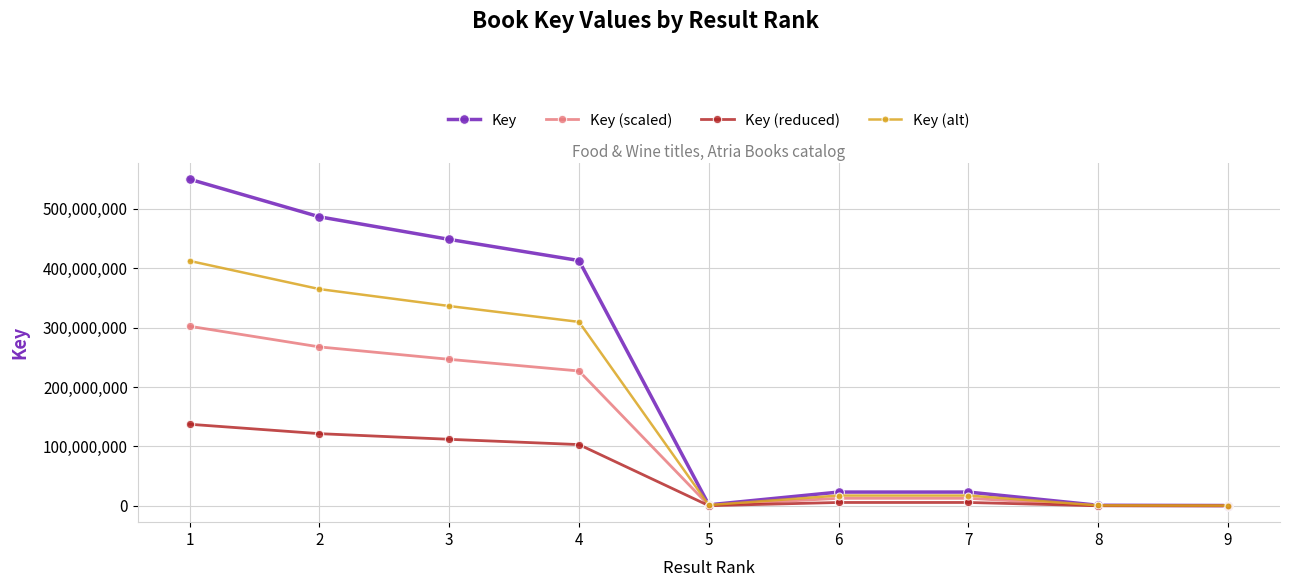

At 3, list the series in order from smallest to largest.

Key (reduced), Key (scaled), Key (alt), Key